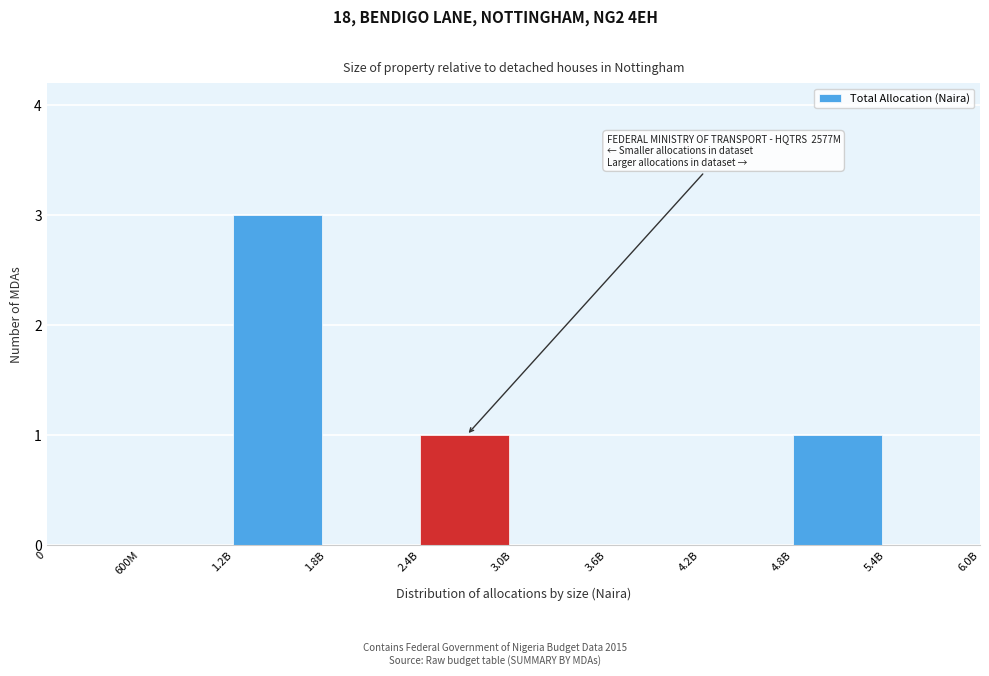

Reading left to right, what are all the values shown in this chart?

0=0	600M=0	1.2B=3	1.8B=0	2.4B=1	3.0B=0	3.6B=0	4.2B=0	4.8B=1	5.4B=0